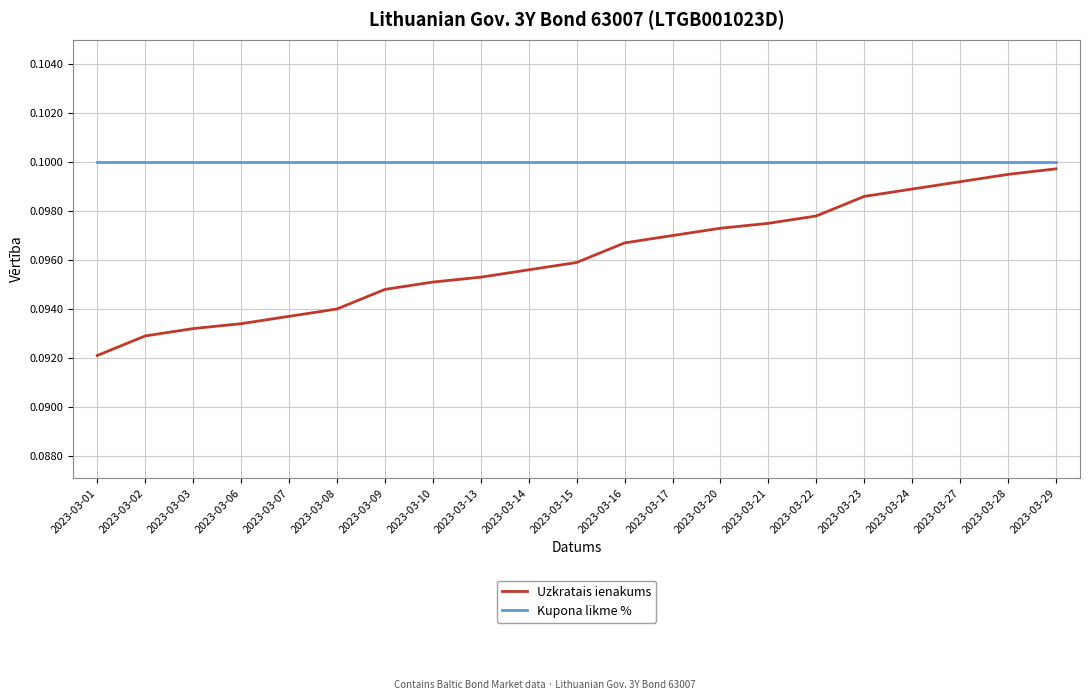

What are all the series names shown in the legend?

Uzkratais ienakums, Kupona likme %